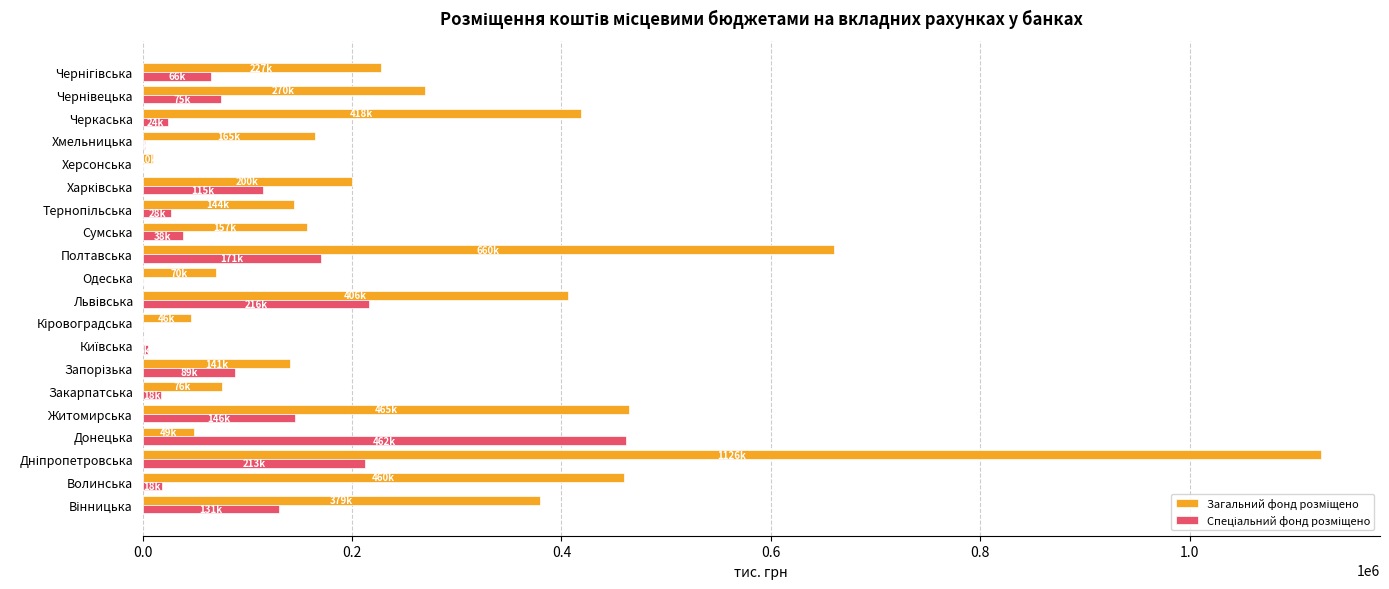

What is the greatest value displayed?

1125600.0